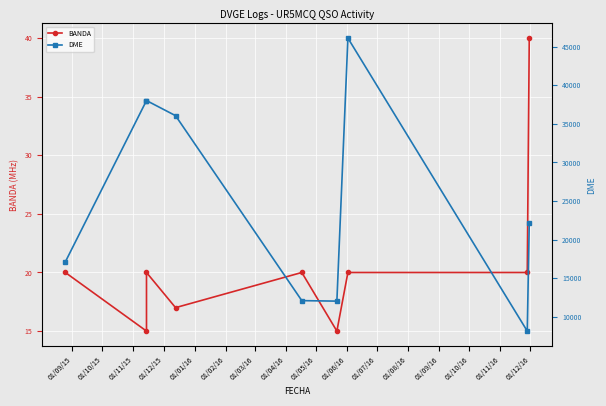

Is the value of BANDA at 01/04/16 greater than the value of DME at 01/05/16?

No